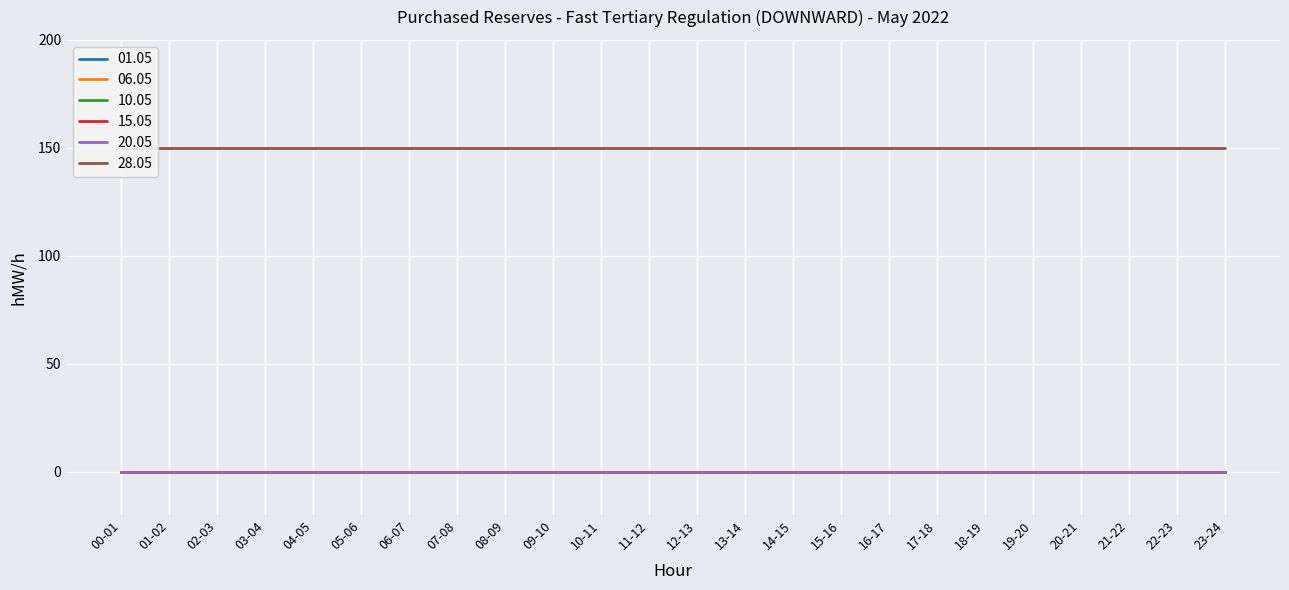

At which label is 15.05 closest to 0?

00-01